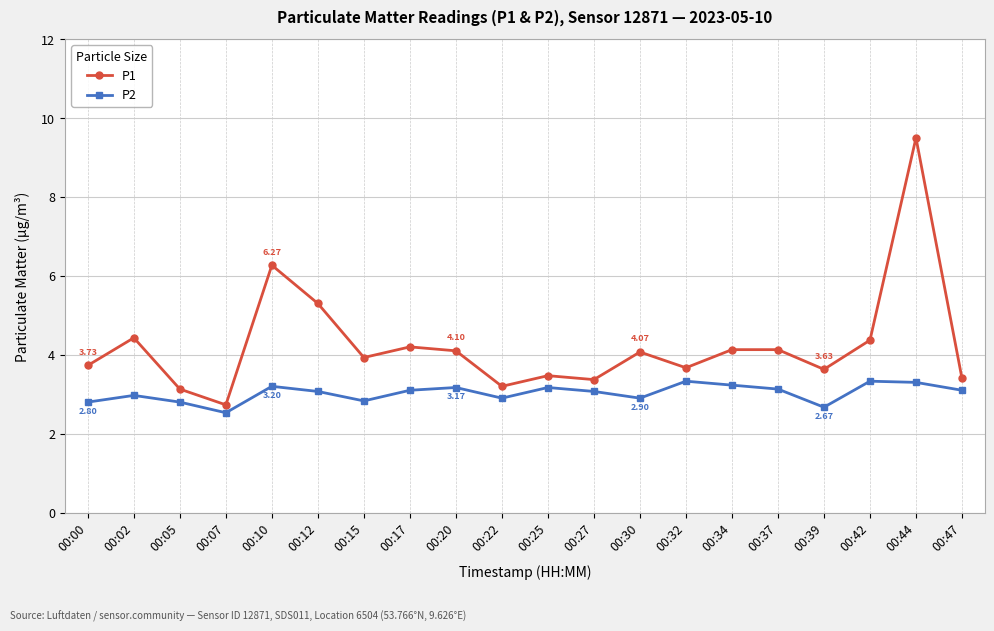

Rank the series by their average value, from highest to lowest.

P1, P2